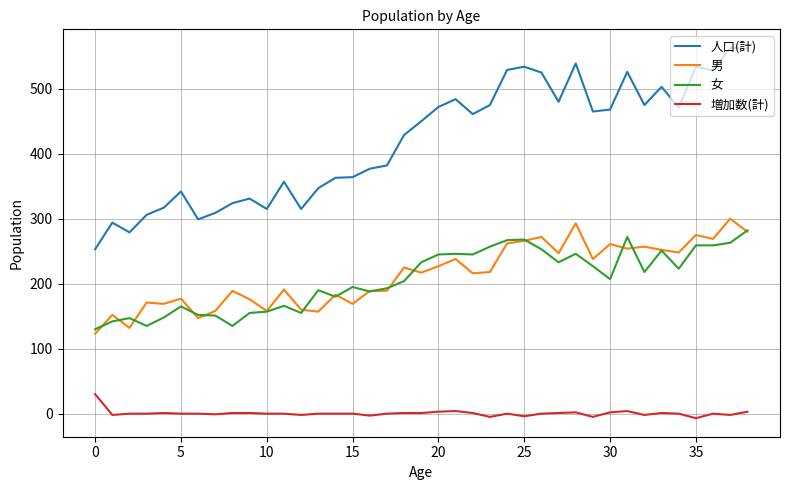

Rank the series by their maximum value, from lowest to highest.

増加数(計), 女, 男, 人口(計)